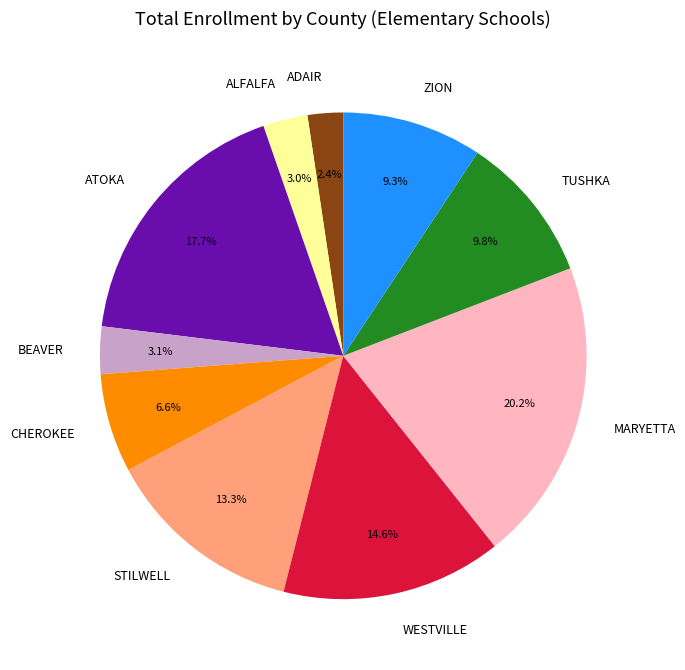

Which has a higher value, MARYETTA or ADAIR?

MARYETTA